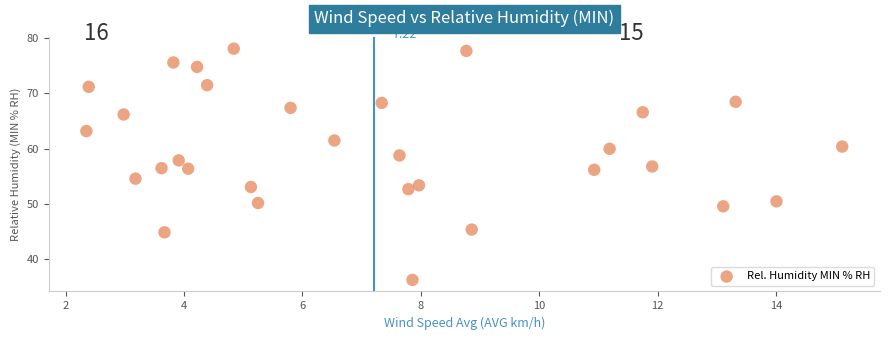

What is the range of Y values (max minus min)?

41.8